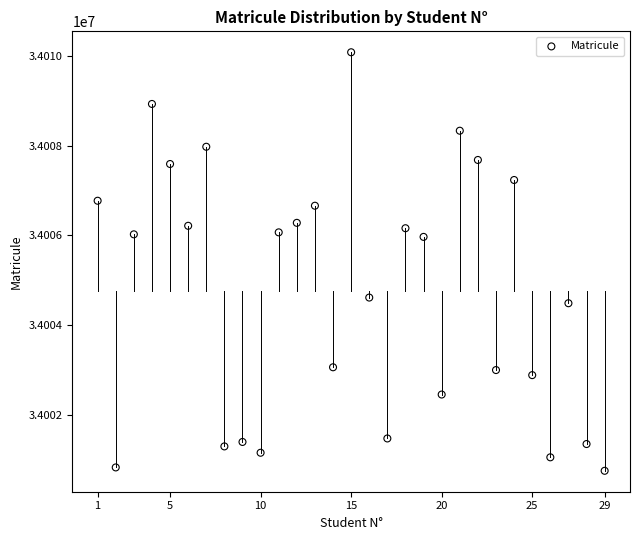

What is the range of Y values (max minus min)?

9319